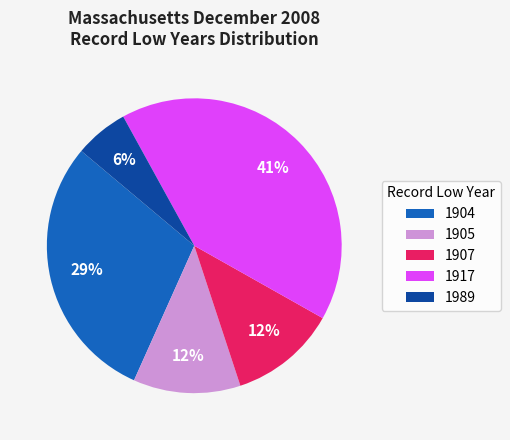

What is the ratio of the value at 1907 to the value at 1989?

2.0